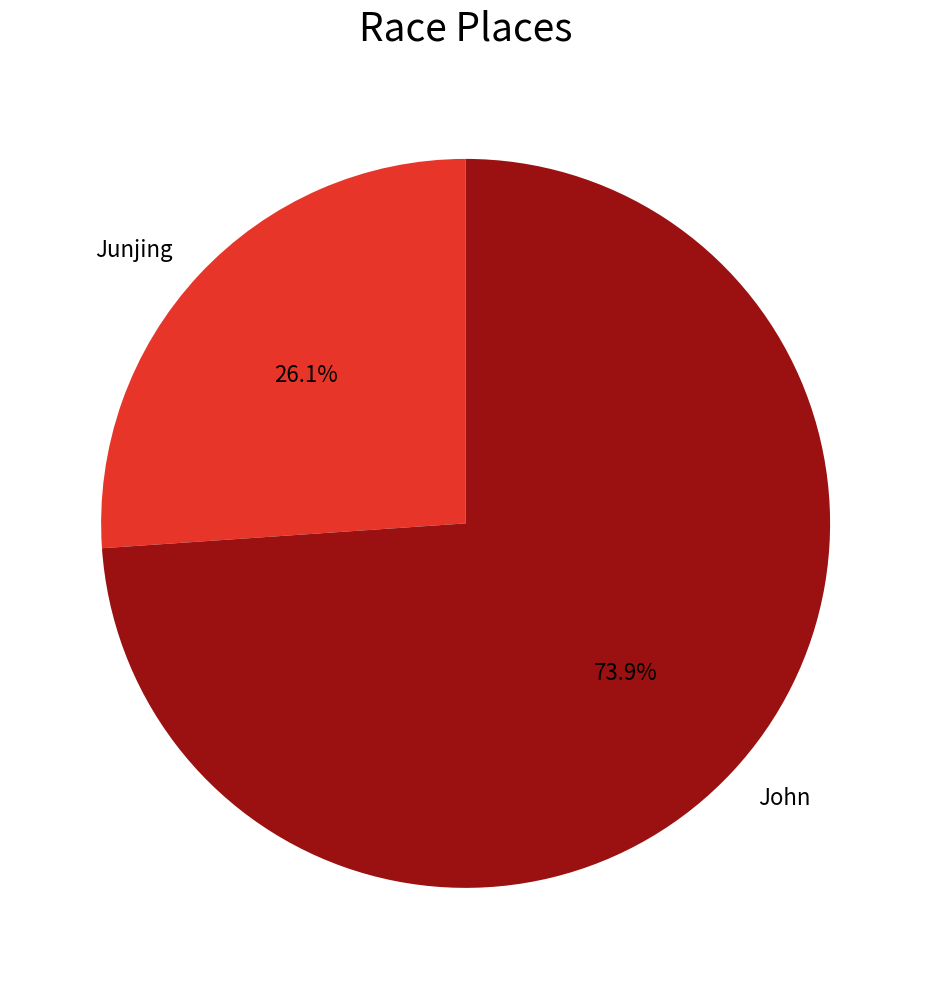

The John slice represents 86% of the pie. True or false?

False